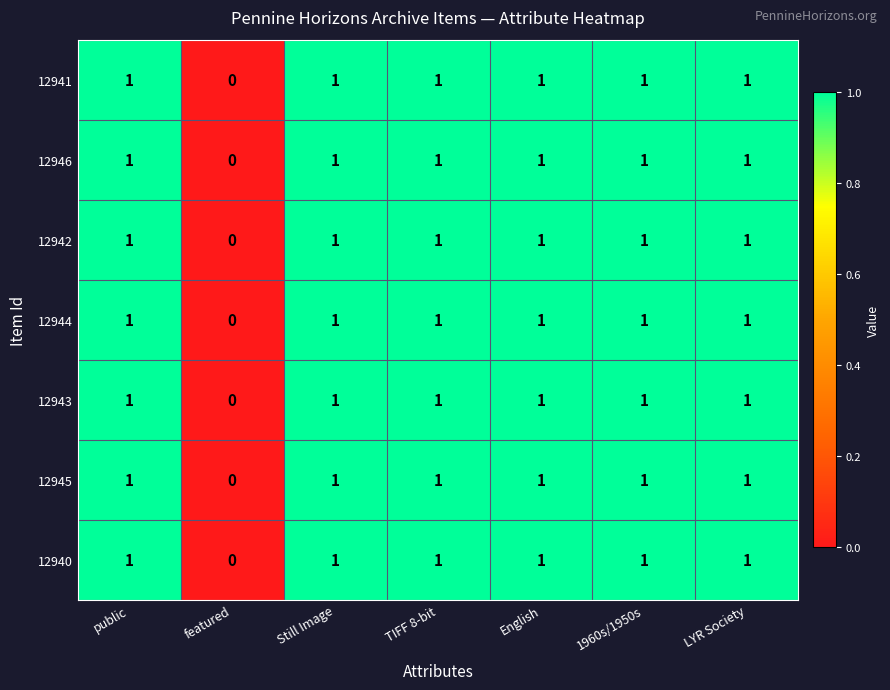

Where is 12941 nearest to the value 0?

featured